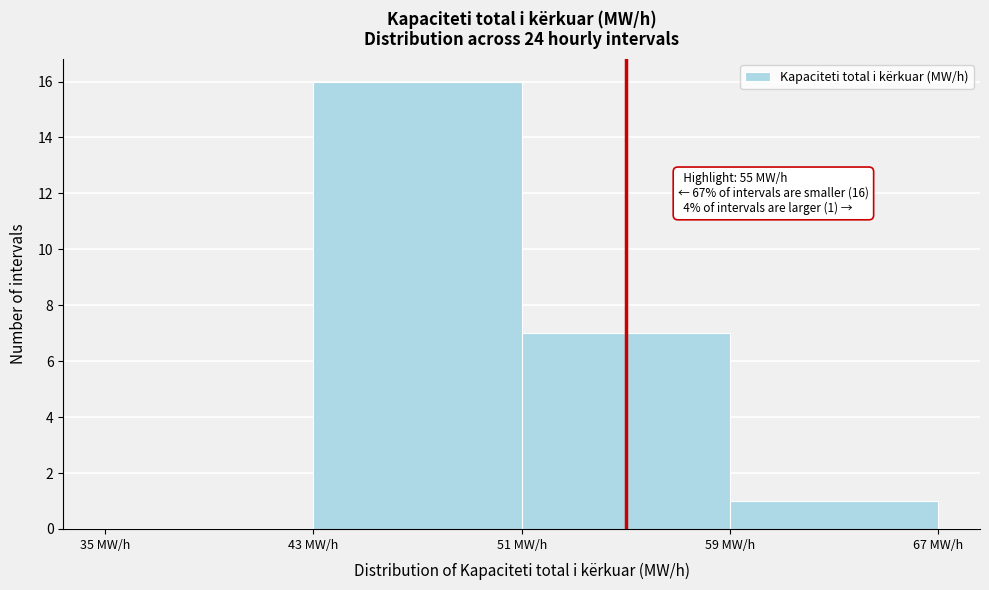

Which range on the x-axis has the tallest bar?

43 to 51